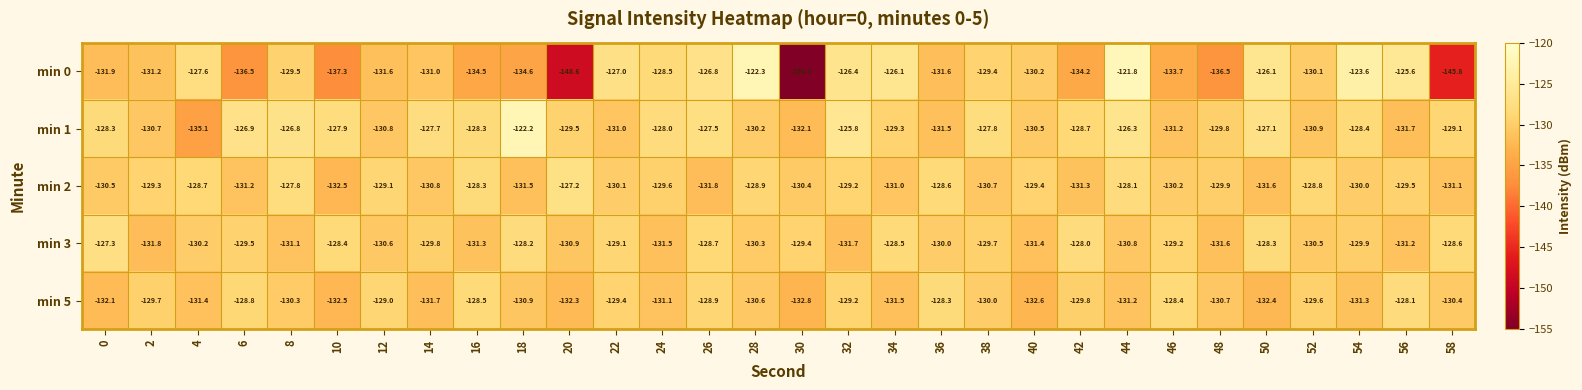

Which series has the largest total across all categories?

min 1